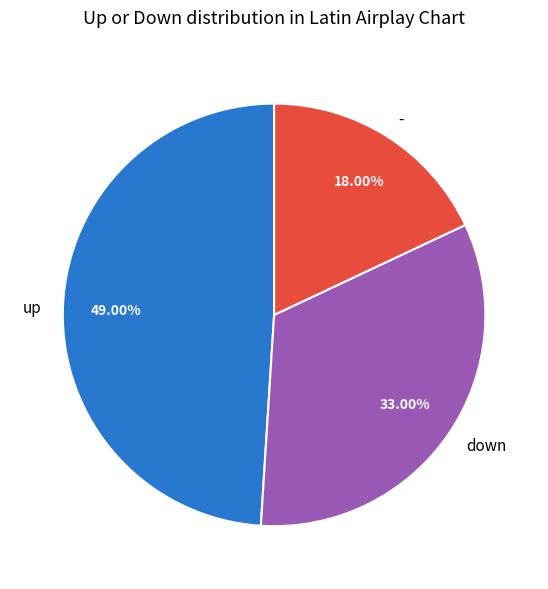

How many slices are in this pie chart?

3